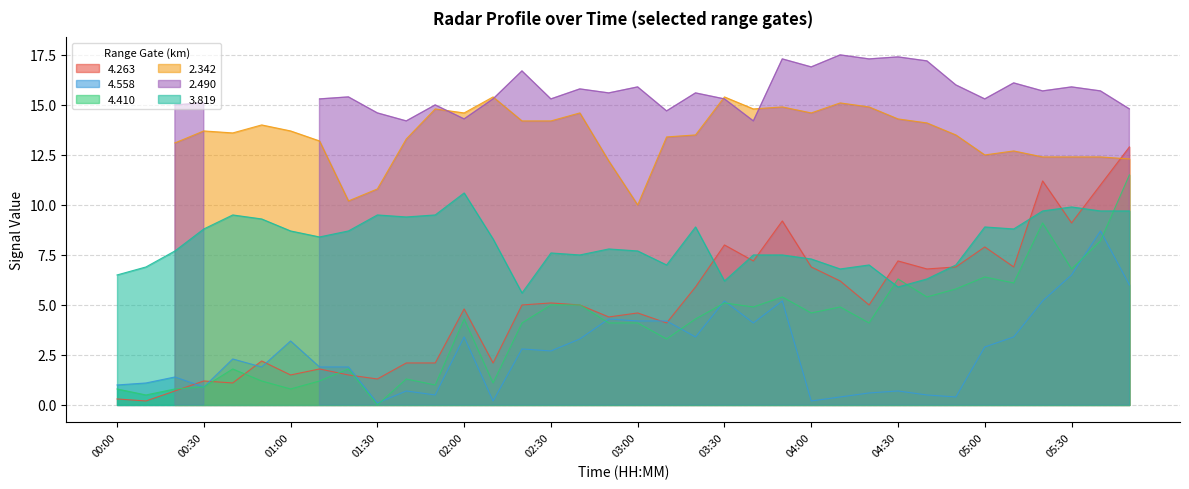

The 4.263 series shows 2.1 at 01:30. True or false?

False